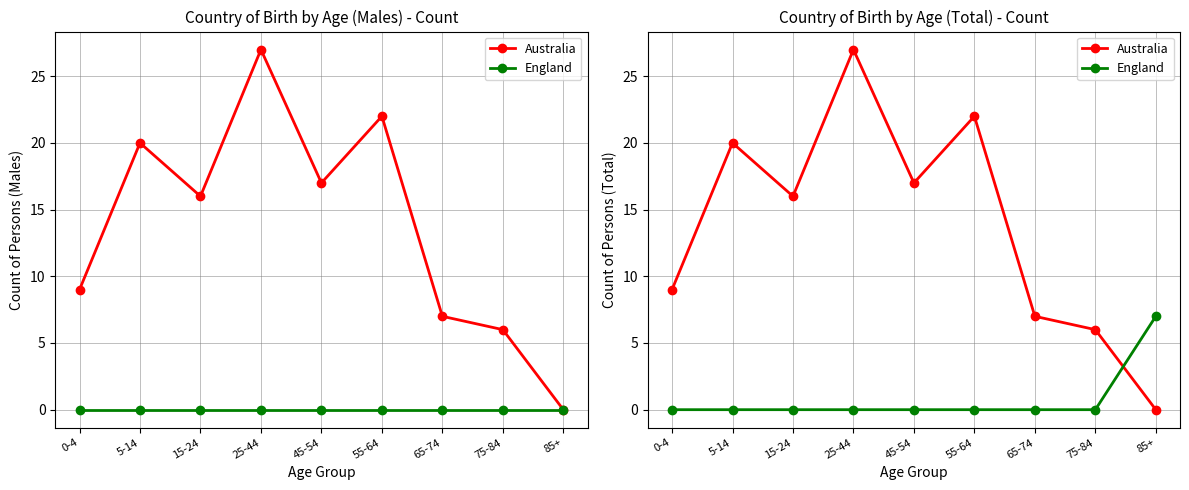

Which series has the largest total across all categories?

Australia